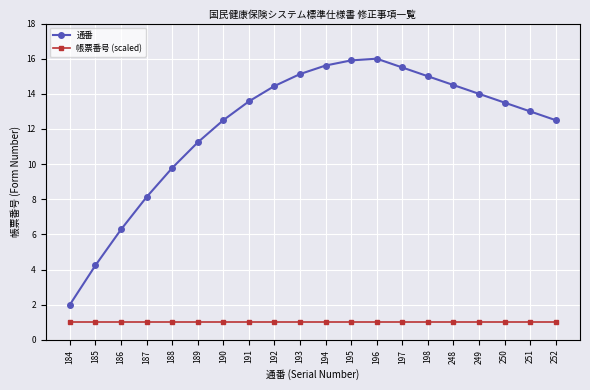

What is the smallest value displayed?

1.0